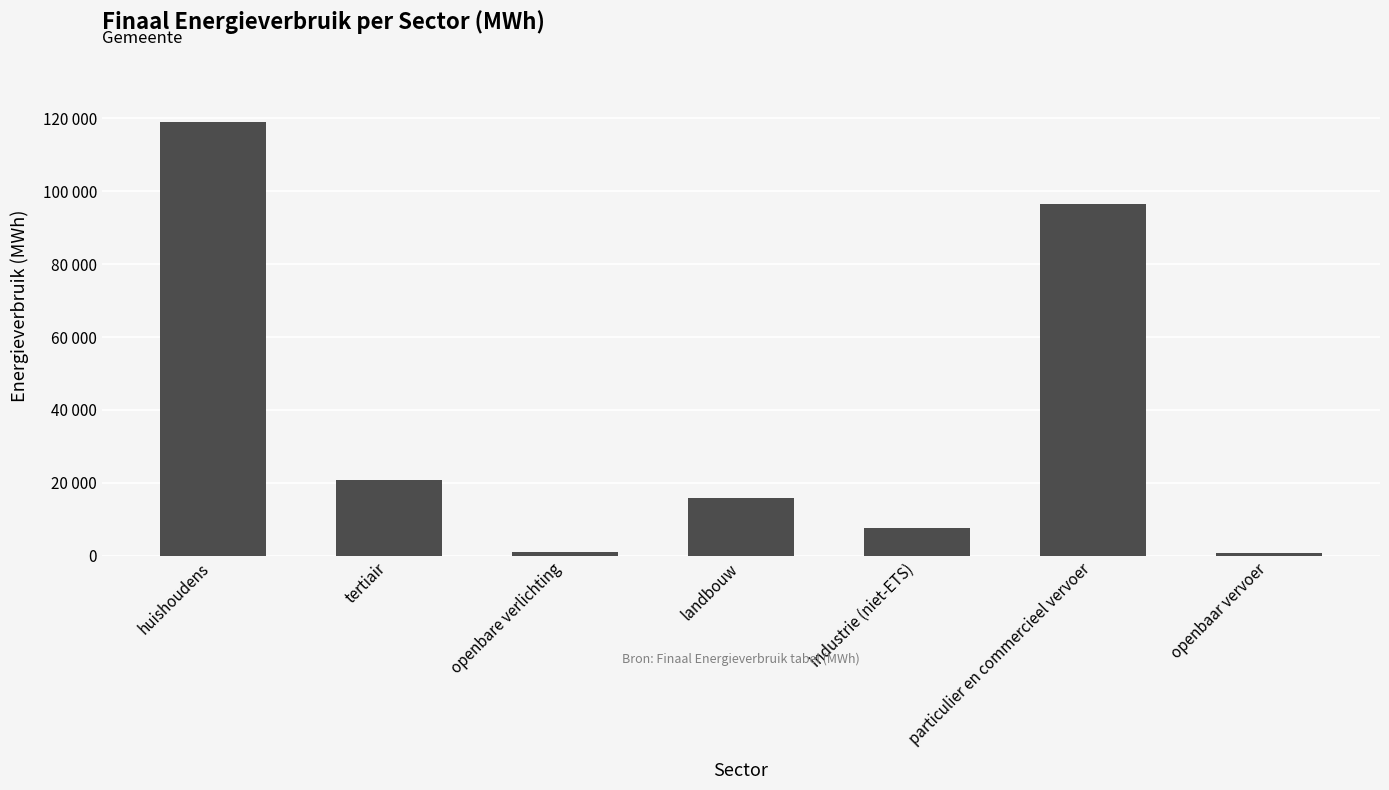

Where is the data nearest to the value 59861?

particulier en commercieel vervoer